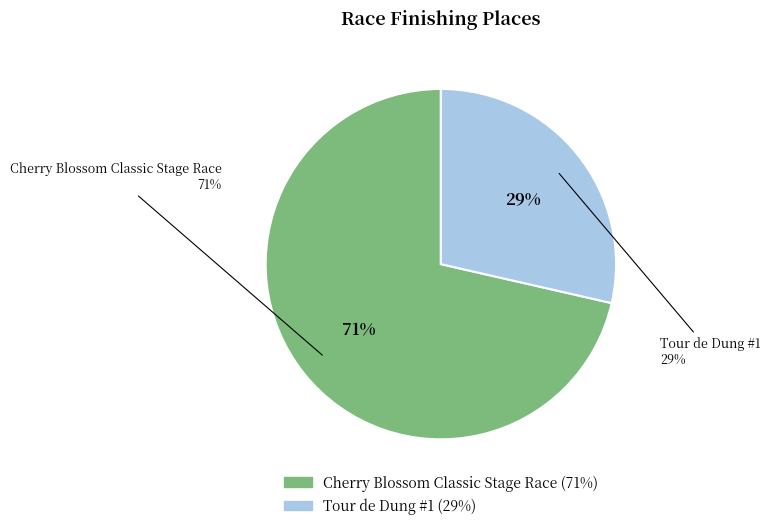

Do Tour de Dung #1 and Cherry Blossom Classic Stage Race together represent more than half of the pie?

Yes